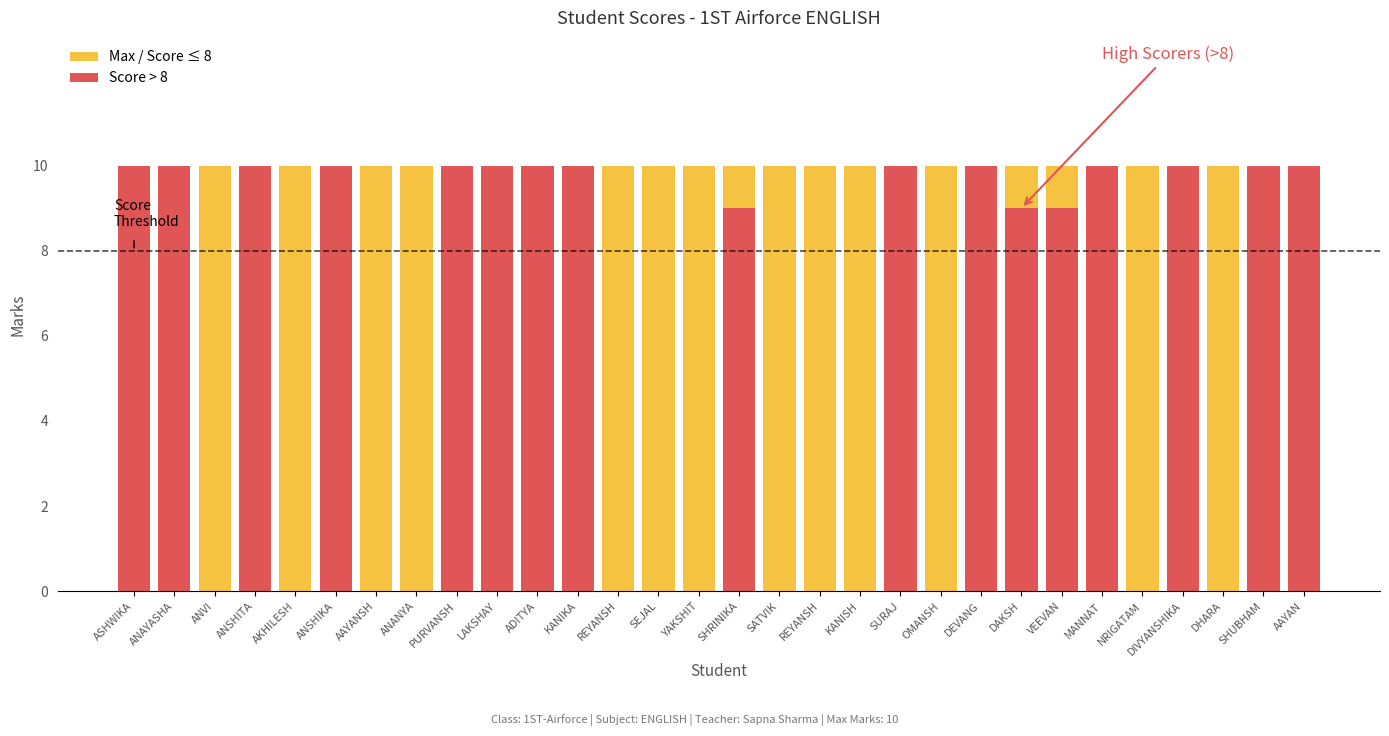

What is the sum of all Max values?

300